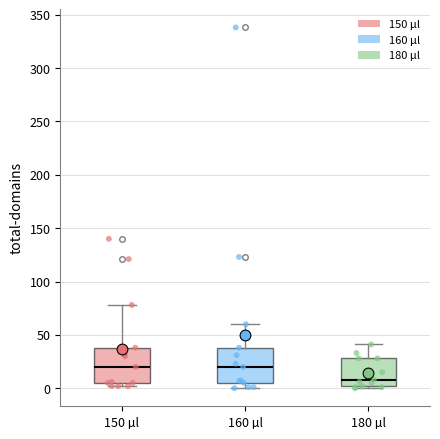

Reading left to right, read every box against the y-axis: the position of its median line, the range the box covers, and the ends of its whiskers. The values are not printed on the chart, so give them approximately, as read against the axis.

150 µl: median 20, box 5 to 40, whiskers 0 to 80
160 µl: median 20, box 5 to 40, whiskers 0 to 60
180 µl: median 10, box 0 to 30, whiskers 0 (just below the box's lower edge) to 40